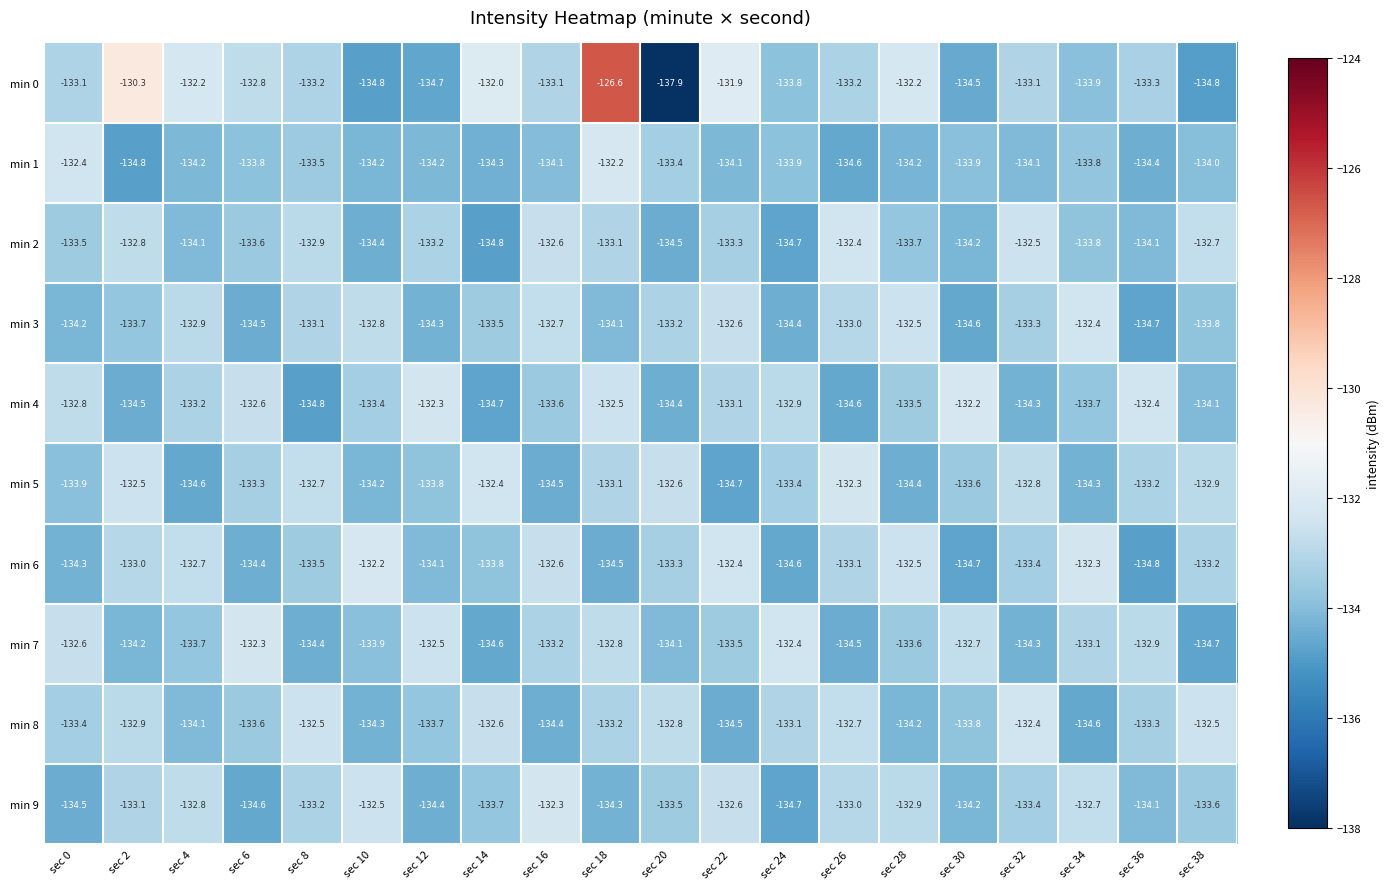

Which series changed the most between sec 0 and sec 14?

min 7